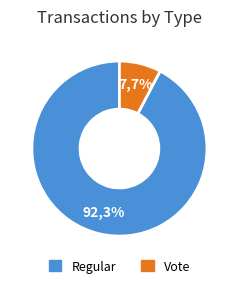

What is the smallest slice in the pie chart?

Vote